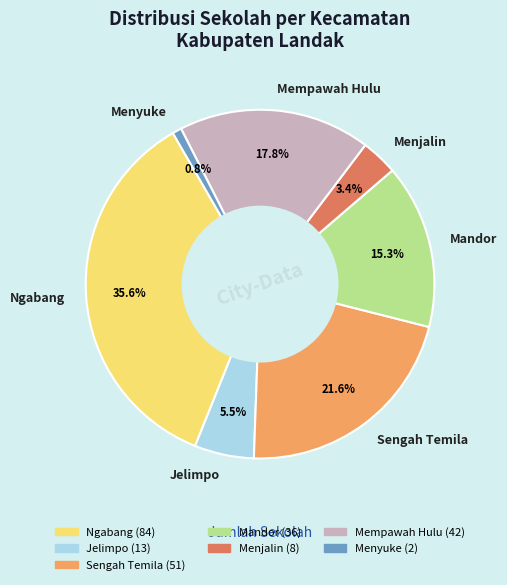

To the nearest percent, what percentage of the pie is Sengah Temila?

22%